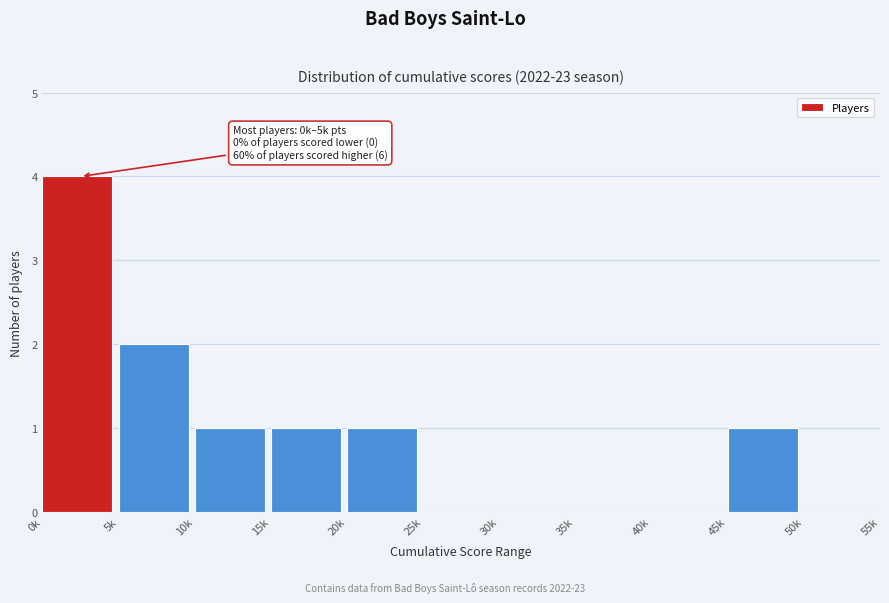

Reading left to right, what are all the values shown in this chart?

0k=4	5k=2	10k=1	15k=1	20k=1	25k=0	30k=0	35k=0	40k=0	45k=1	50k=0